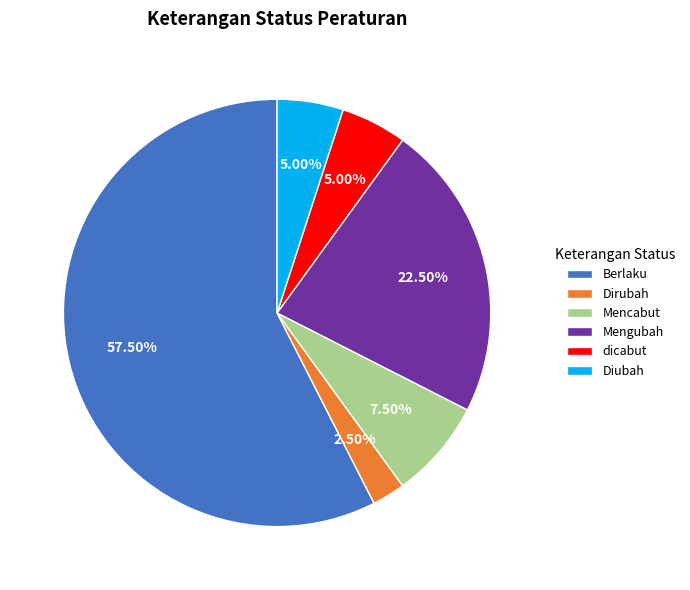

Which category accounts for the majority?

Berlaku